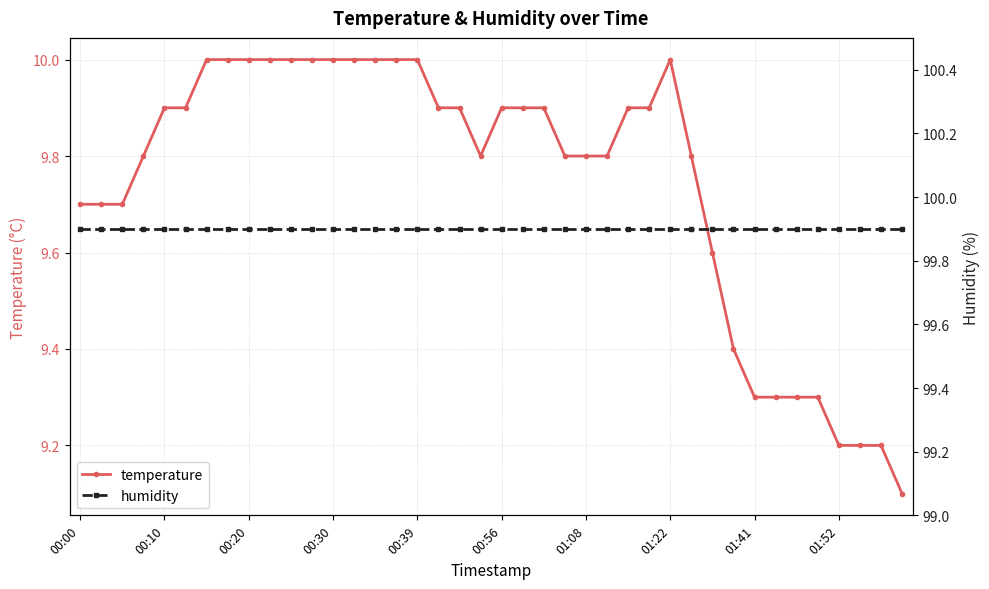

The value of humidity at 29 is 29.2. True or false?

False